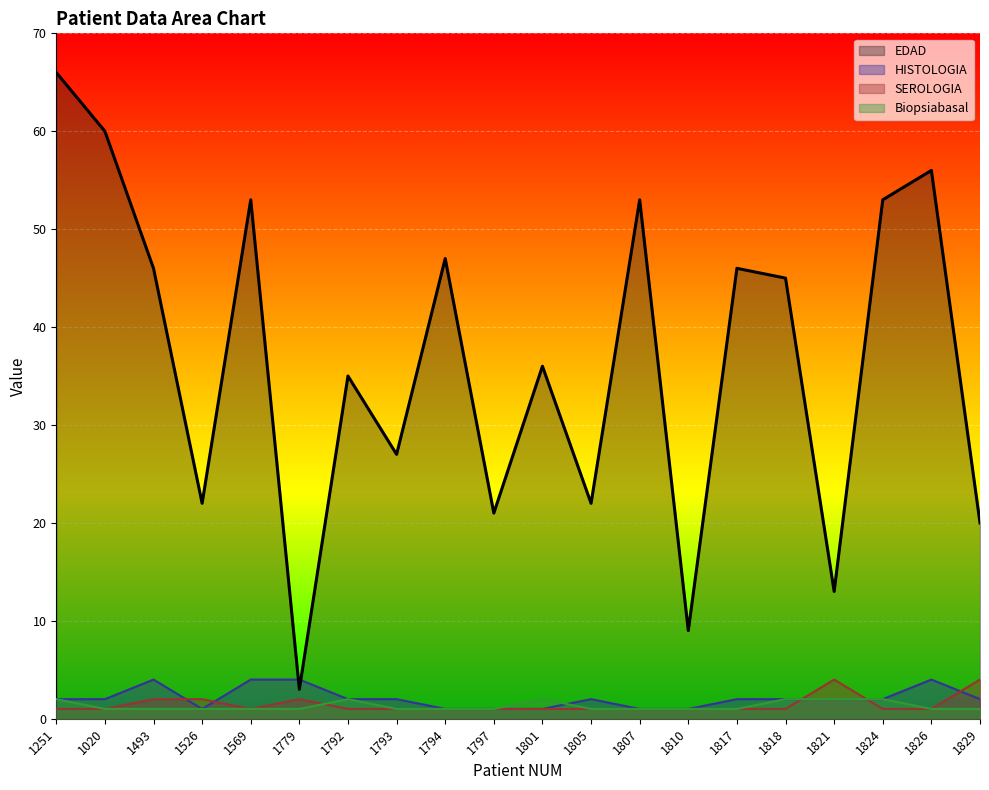

True or false: HISTOLOGIA and EDAD intersect in this chart.

True